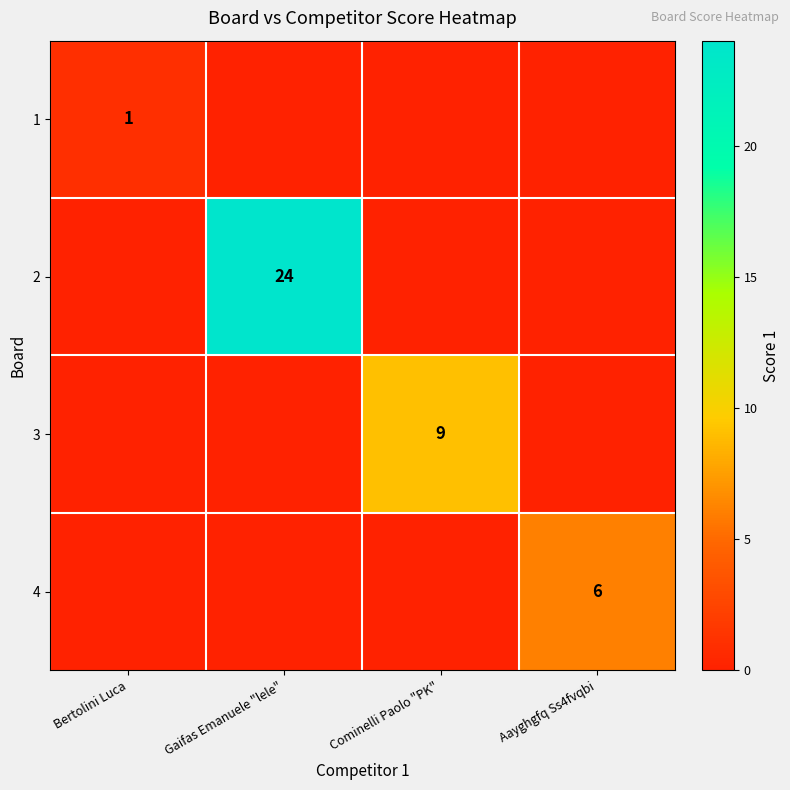

The value of 4 at Aayghgfq Ss4fvqbi is 4. True or false?

False